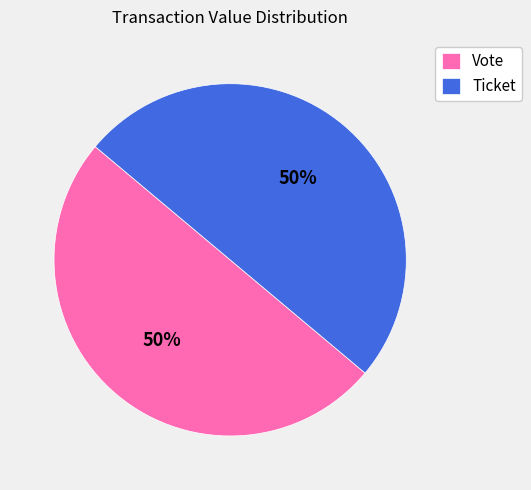

What percentage is the Vote slice, to the nearest percent?

50%